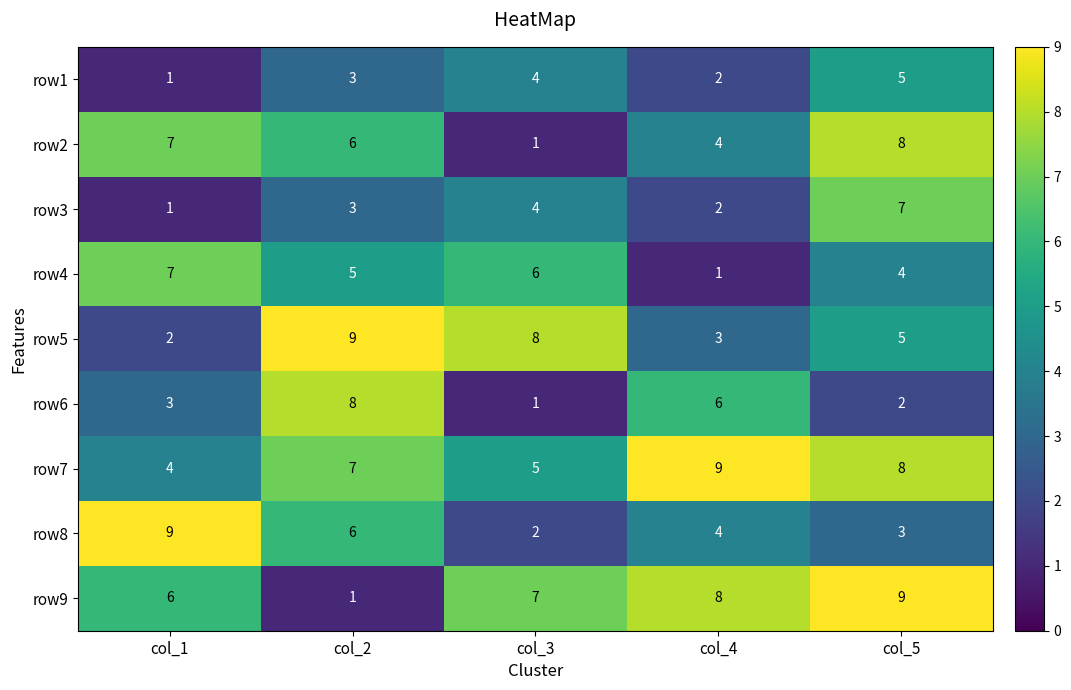

What is the difference between the second highest and second lowest values in the row8 series?

3